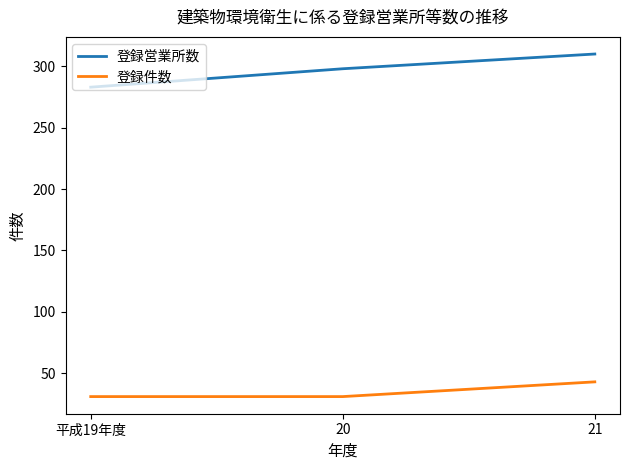

How many lines are shown in the chart?

2